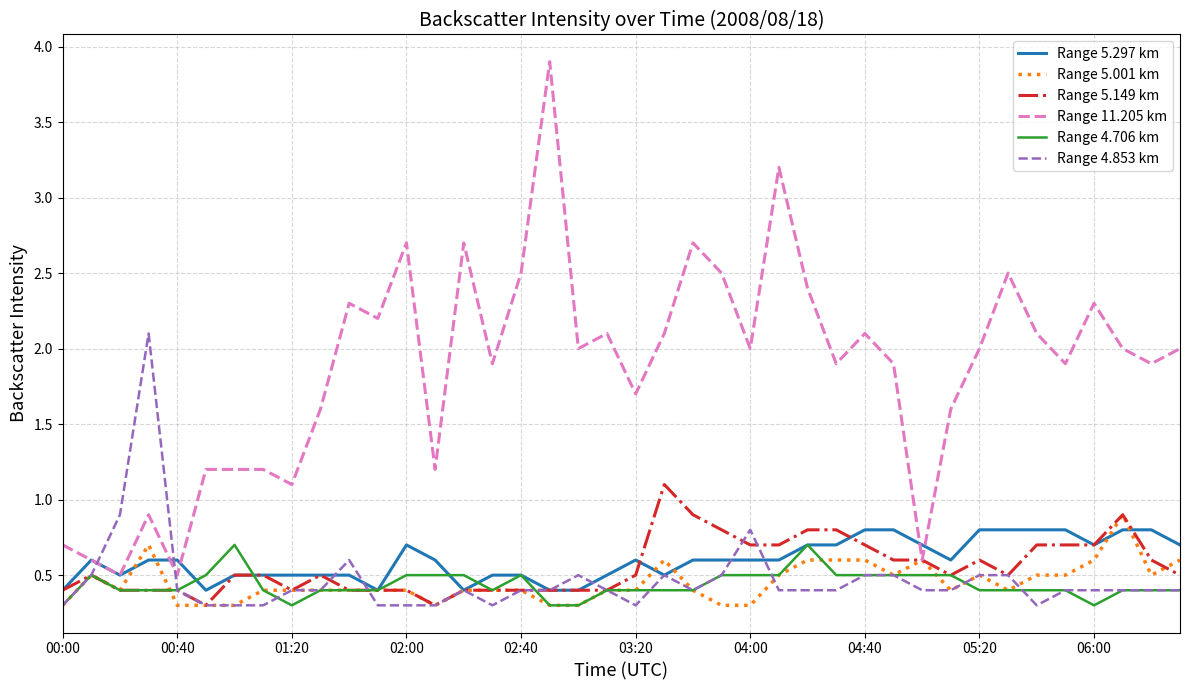

Which series has the largest total across all categories?

Range 11.205 km